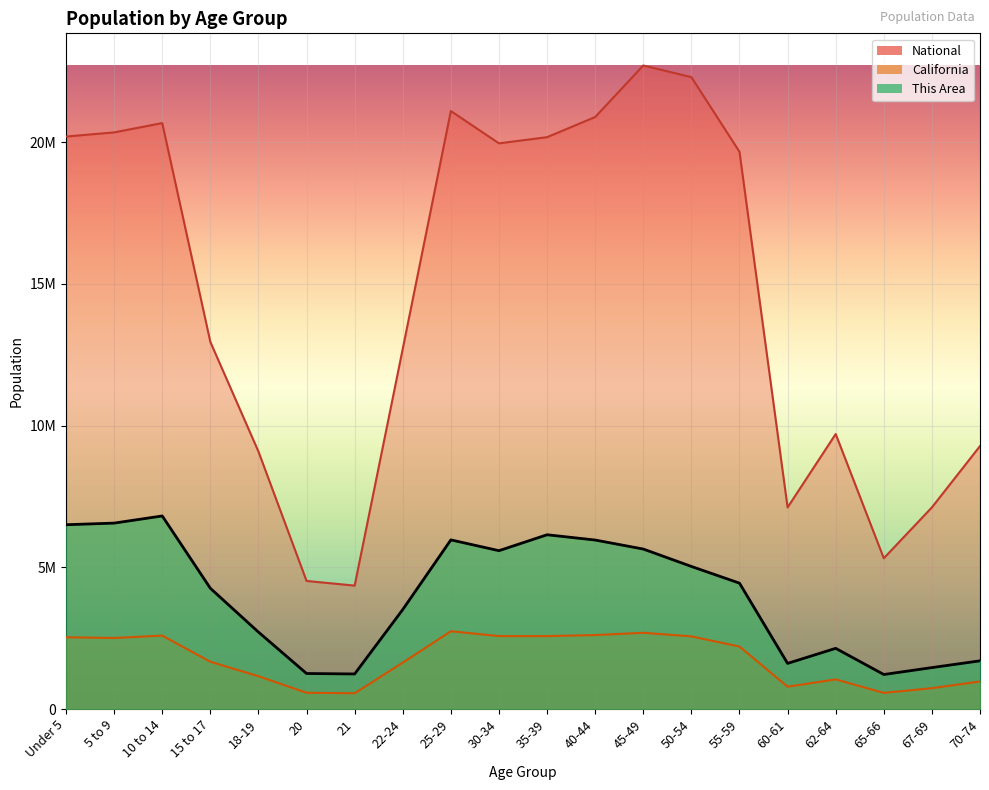

Which series has the largest range (max minus min)?

National